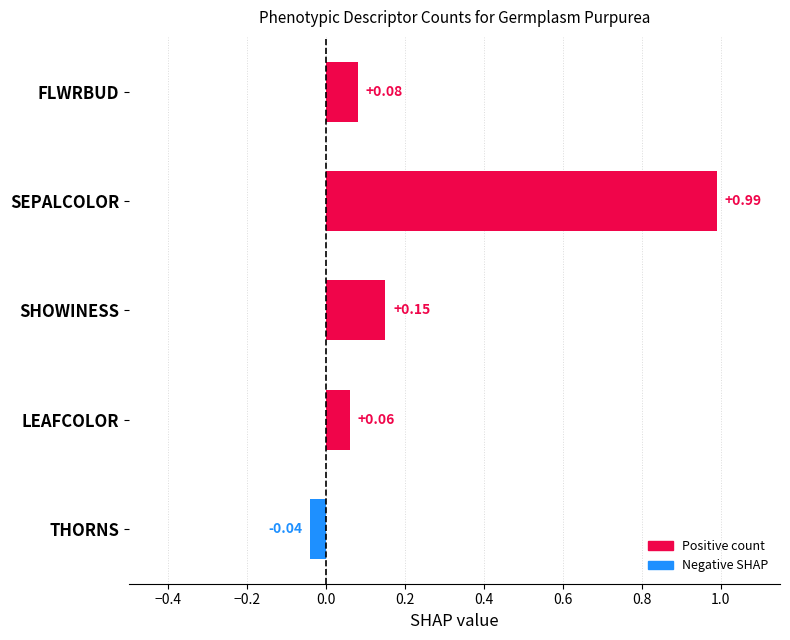

At which label is the value closest to 0?

THORNS